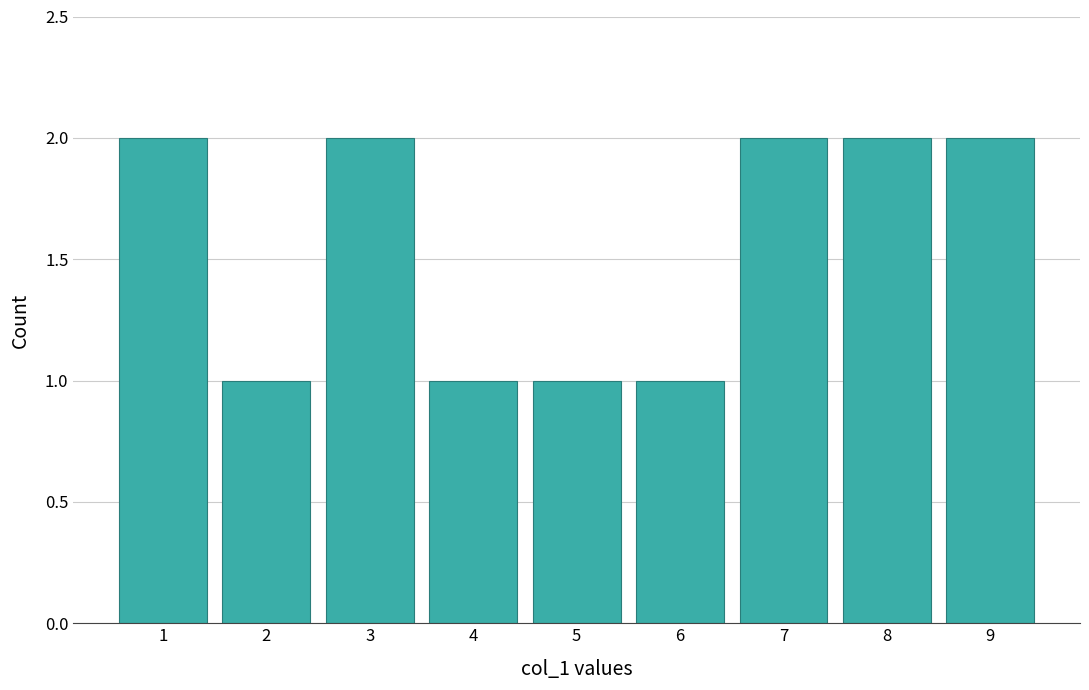

Reading left to right, transcribe this chart: for each bar, give the range it covers on the x-axis and its height. The values are not printed on the chart, so give them approximately, as read against the axis.

0.5 to 1.5: 2
1.5 to 2.5: 1
2.5 to 3.5: 2
3.5 to 4.5: 1
4.5 to 5.5: 1
5.5 to 6.5: 1
6.5 to 7.5: 2
7.5 to 8.5: 2
8.5 to 9.5: 2